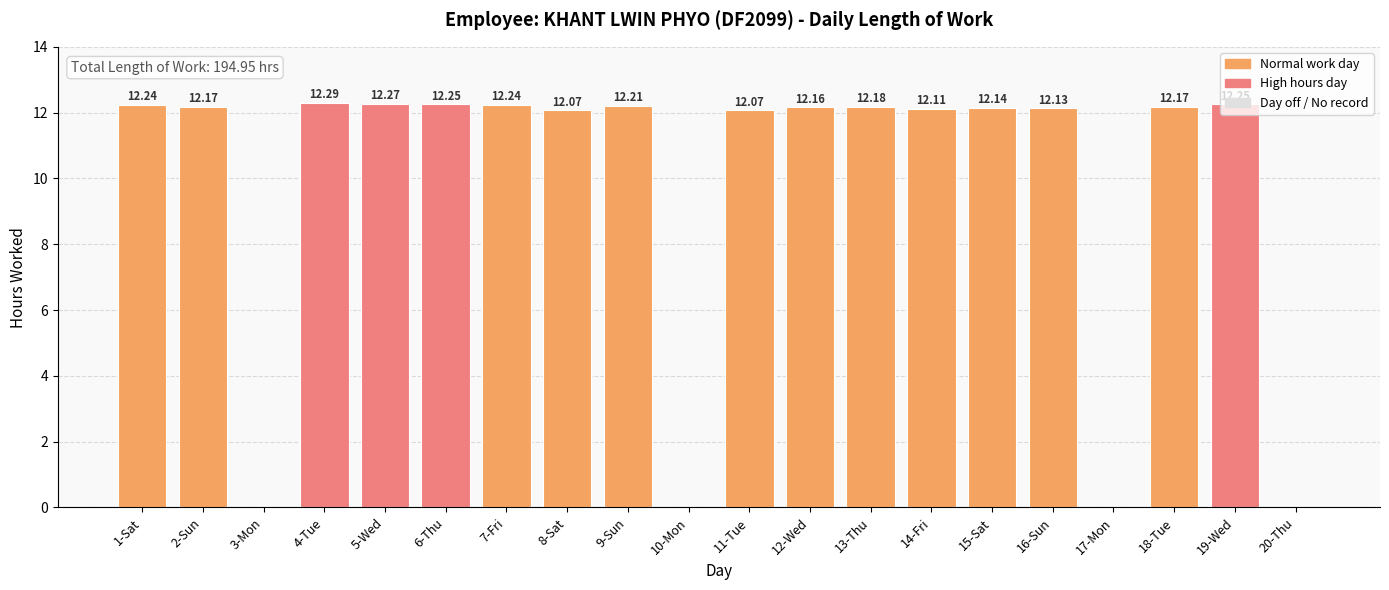

What is the ratio of the value at 19-Wed to the value at 16-Sun?

1.0